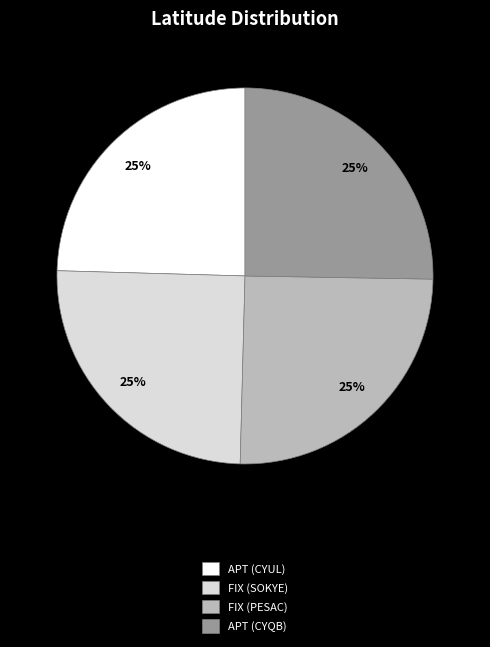

To the nearest percent, what is the average slice percentage?

25%